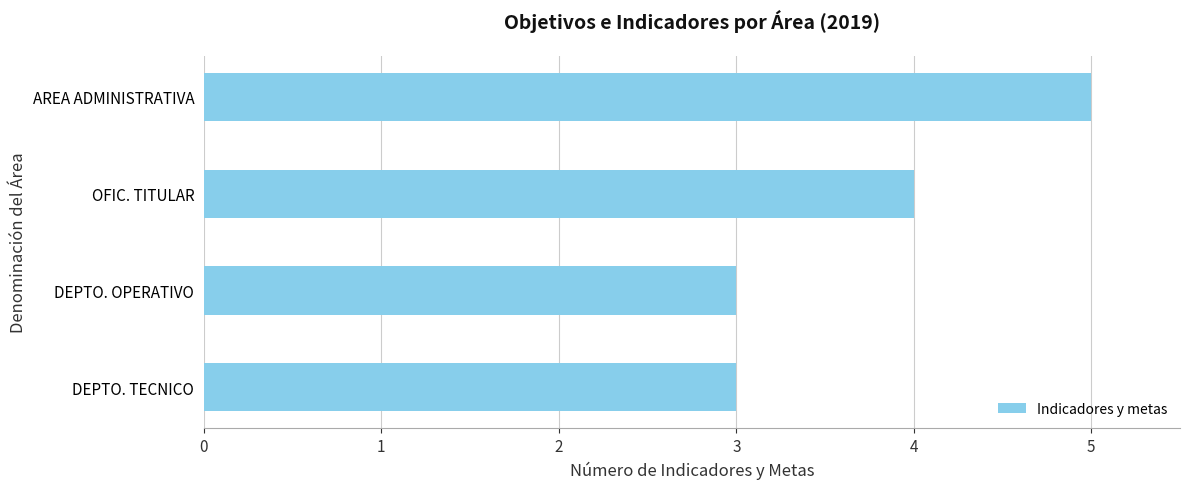

Which has a higher value, DEPTO. TECNICO or OFIC. TITULAR?

OFIC. TITULAR